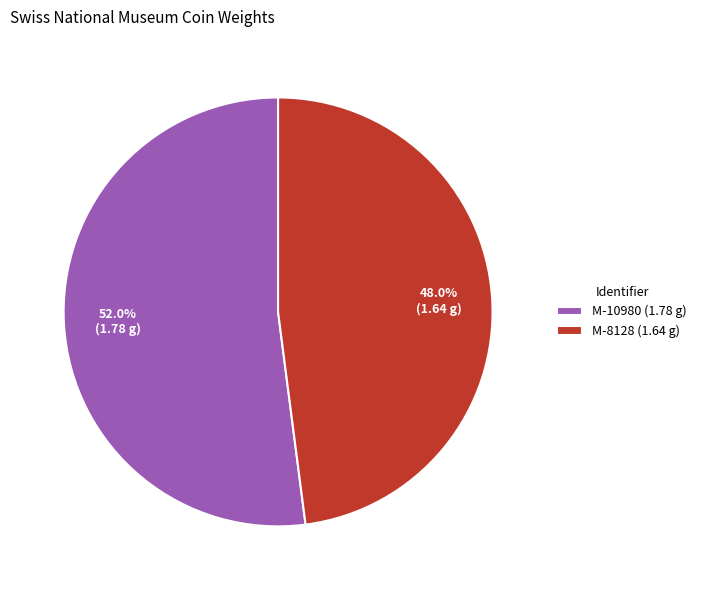

Between M-10980 and M-8128, which is larger?

M-10980